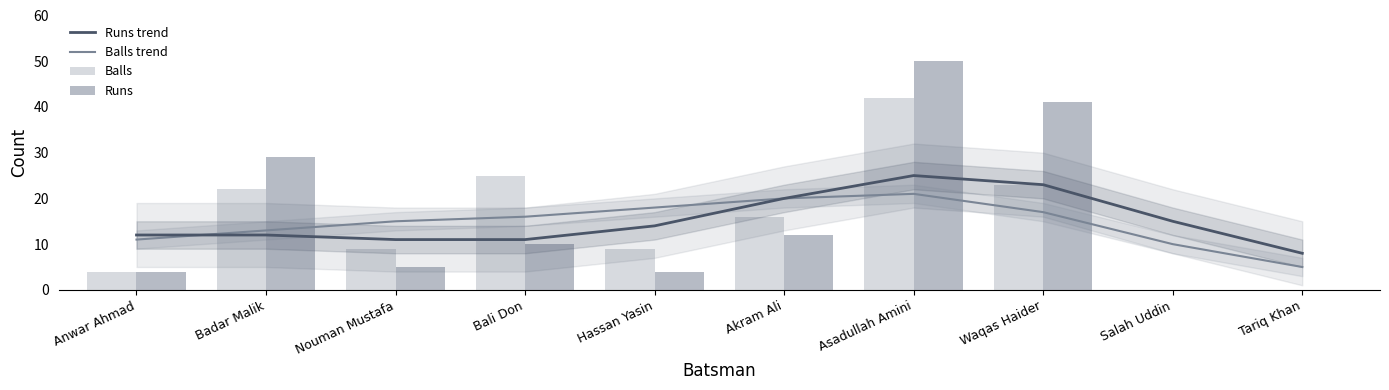

Count the number of data series in this chart.

4